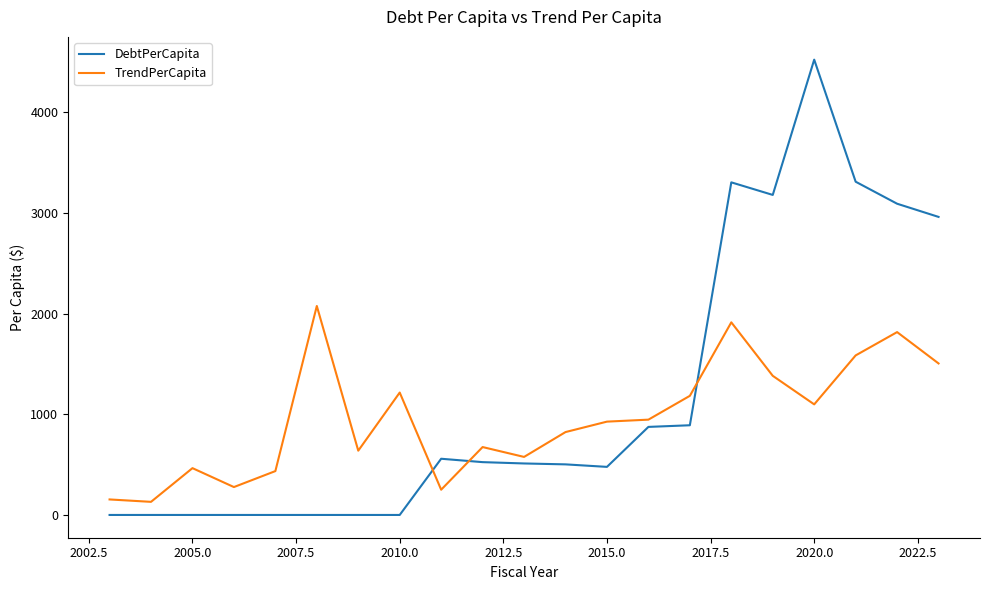

True or false: DebtPerCapita and TrendPerCapita cross at least once.

True